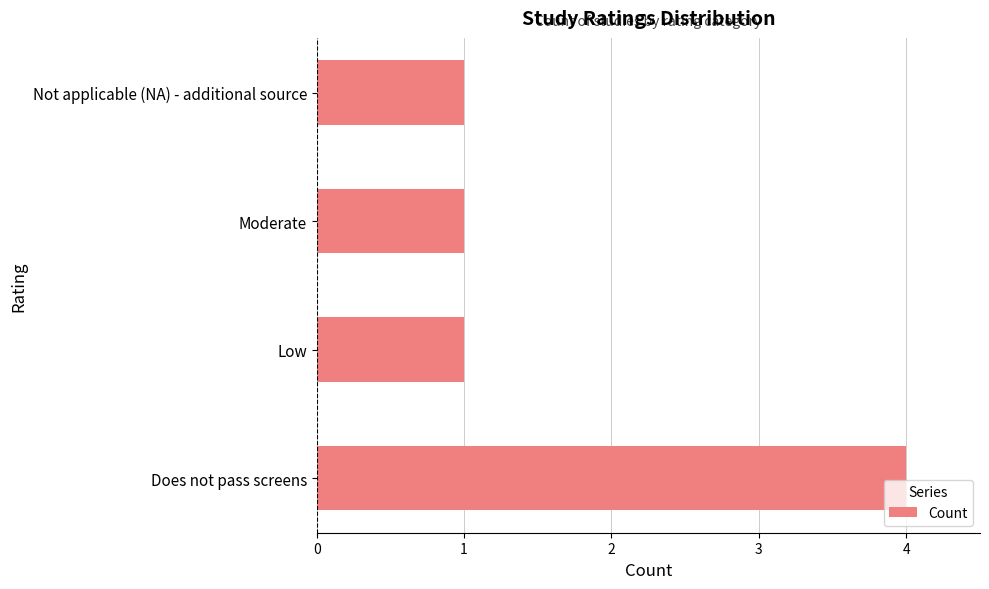

True or false: the data shows 2 at Low.

False